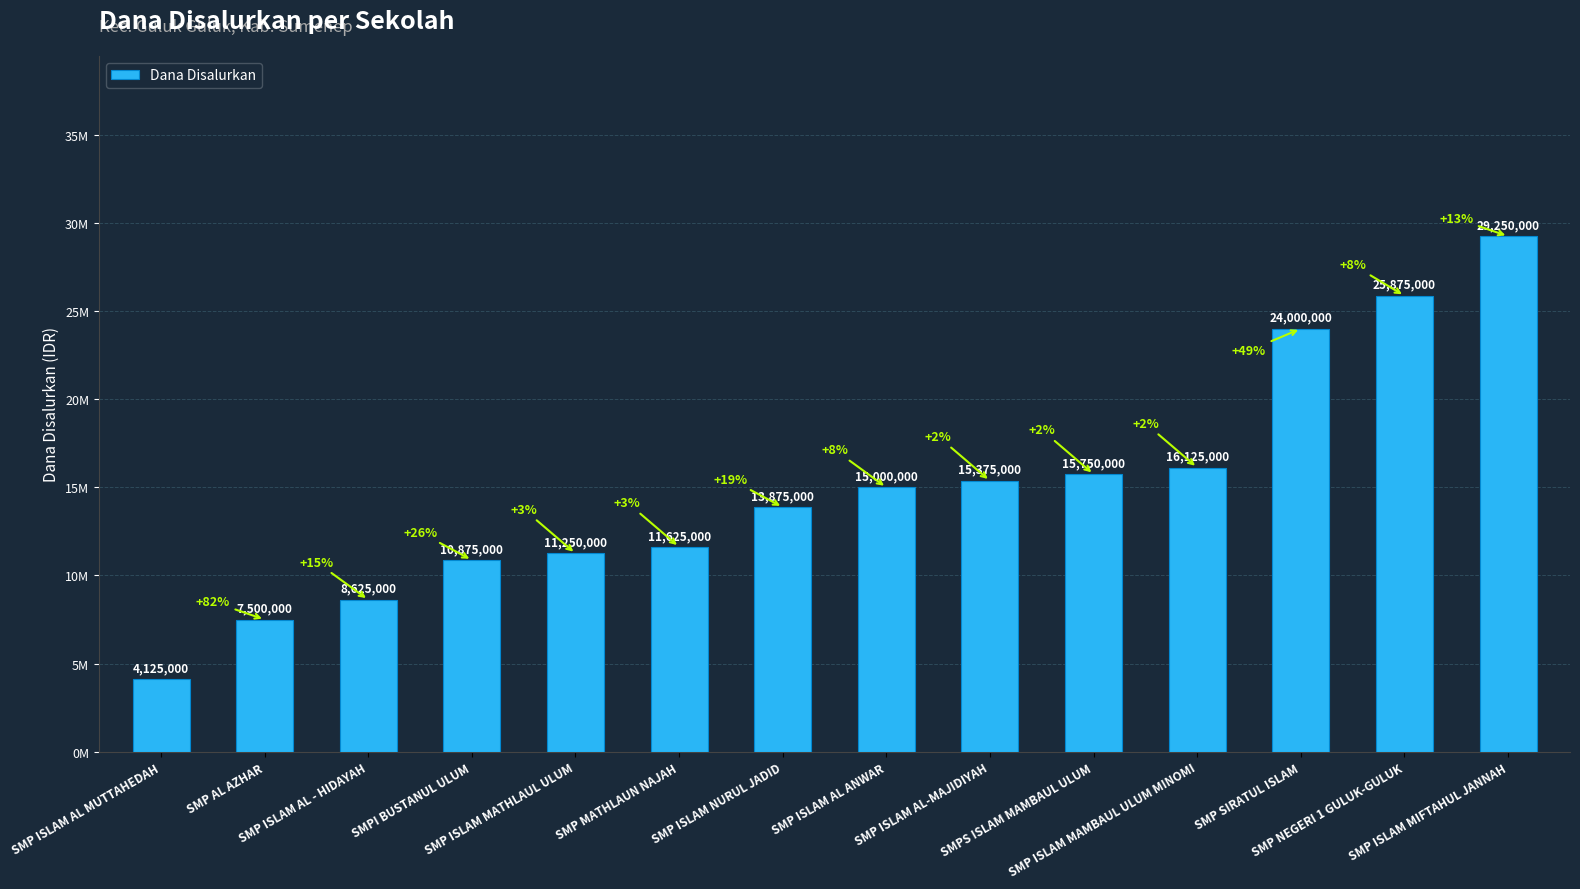

How many data points are less than 15000000?

7